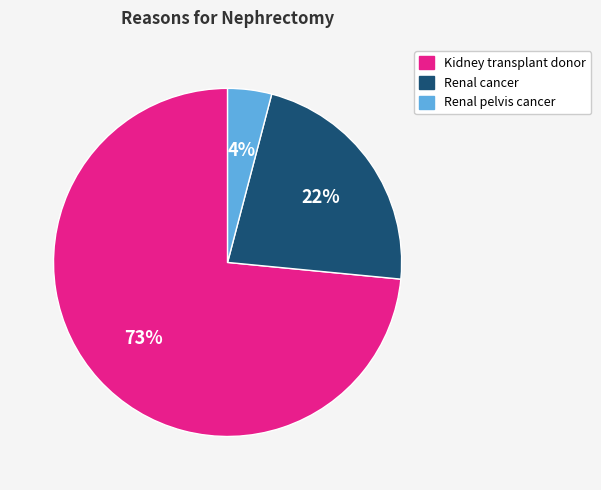

Approximately how many times larger is the value at Kidney transplant donor compared to Renal cancer?

3.3